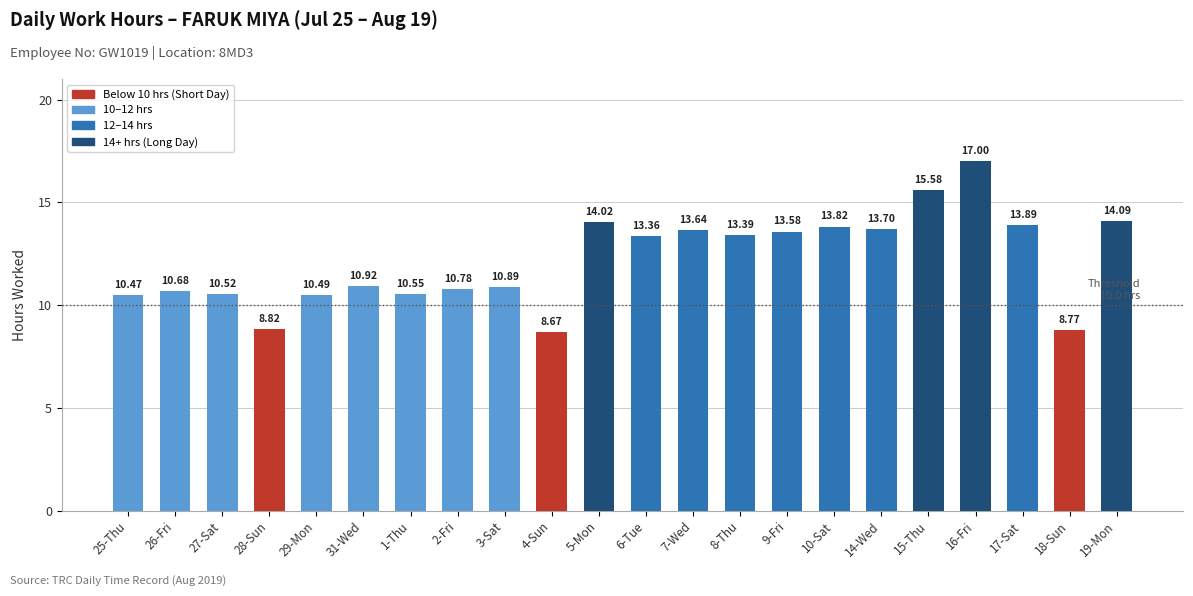

At which category does the chart reach its minimum across all series?

4-Sun